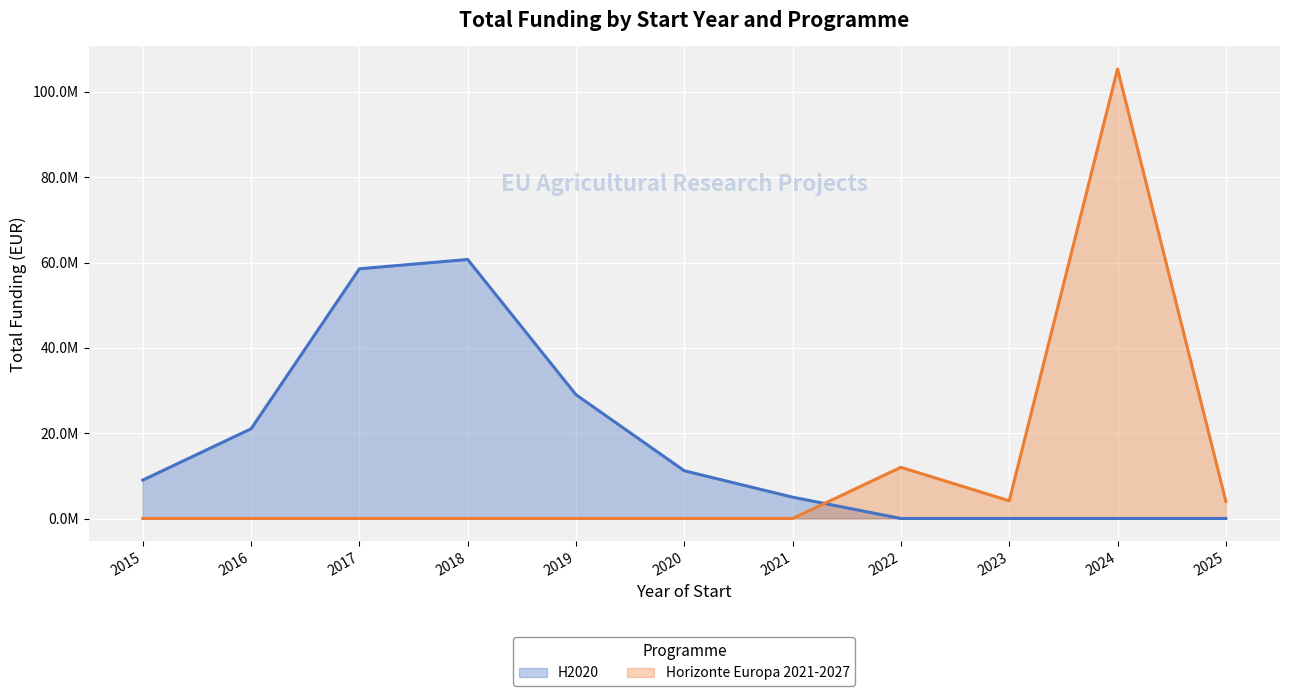

Which has a higher value, 2016 or 2019?

2019